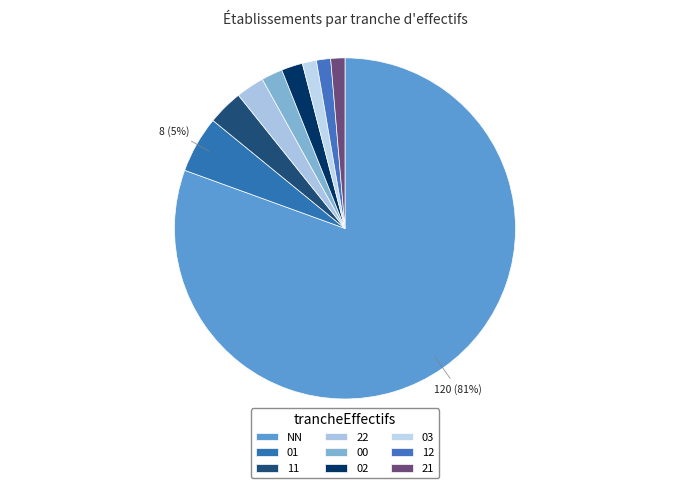

To the nearest percent, what percentage of the pie is 11?

3%